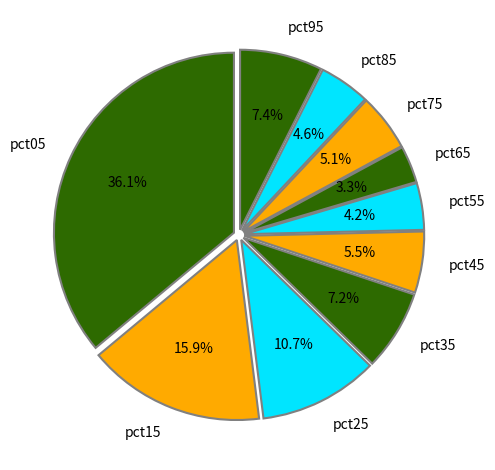

To the nearest percent, what portion does pct05 represent?

36%